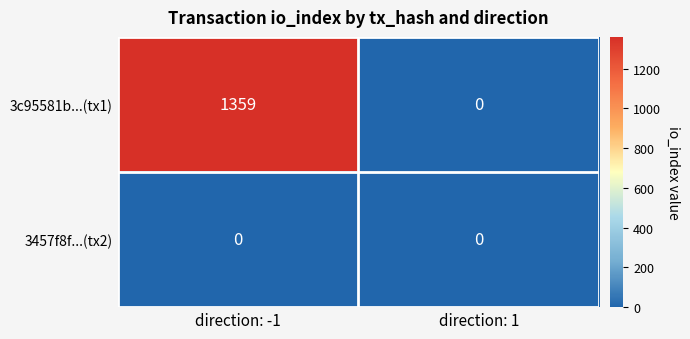

Reading right to left, extract all data points from this chart.

3c95581b...(tx1): 0	1359
3457f8f...(tx2): 0	0